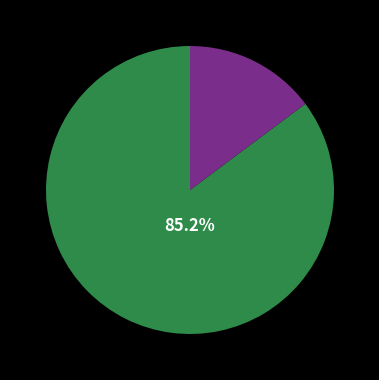

Is there a majority slice in this chart?

Yes